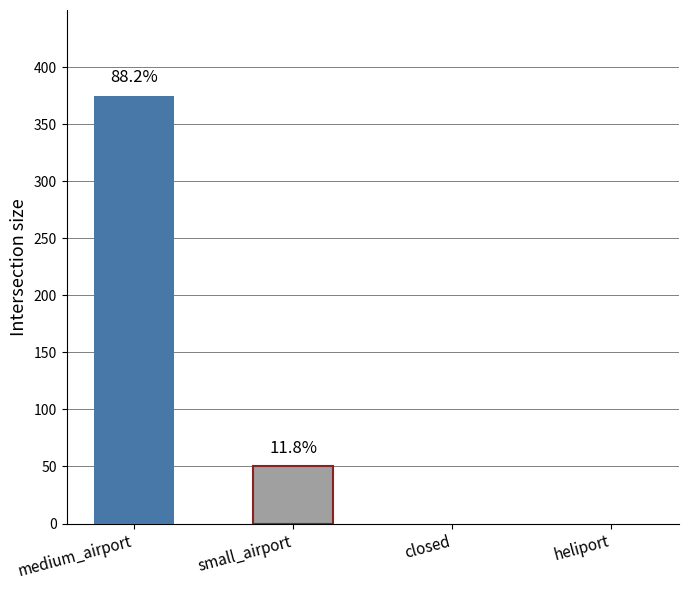

At which label is the value closest to 187?

small_airport